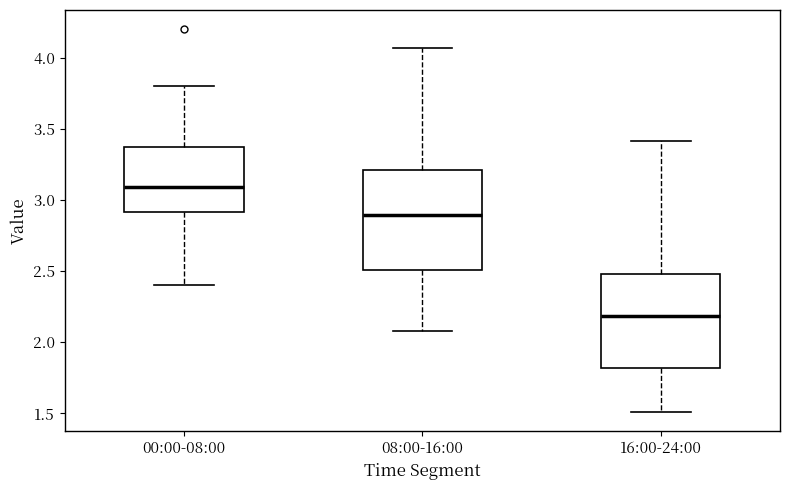

Which box has the highest median line?

00:00-08:00